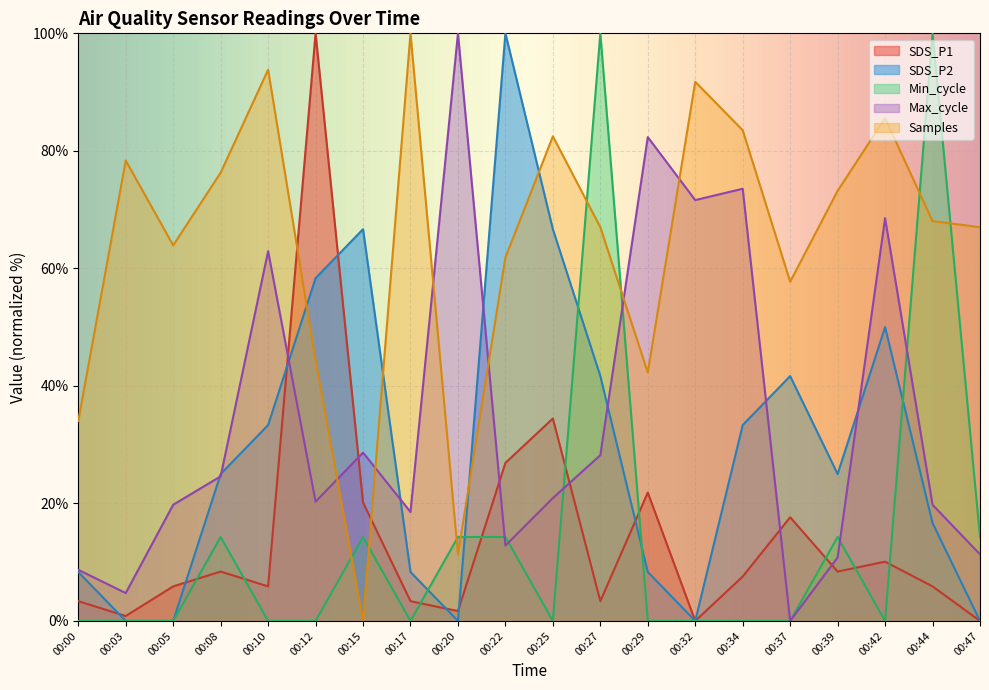

What is the sum of all Min_cycle values?

285.7